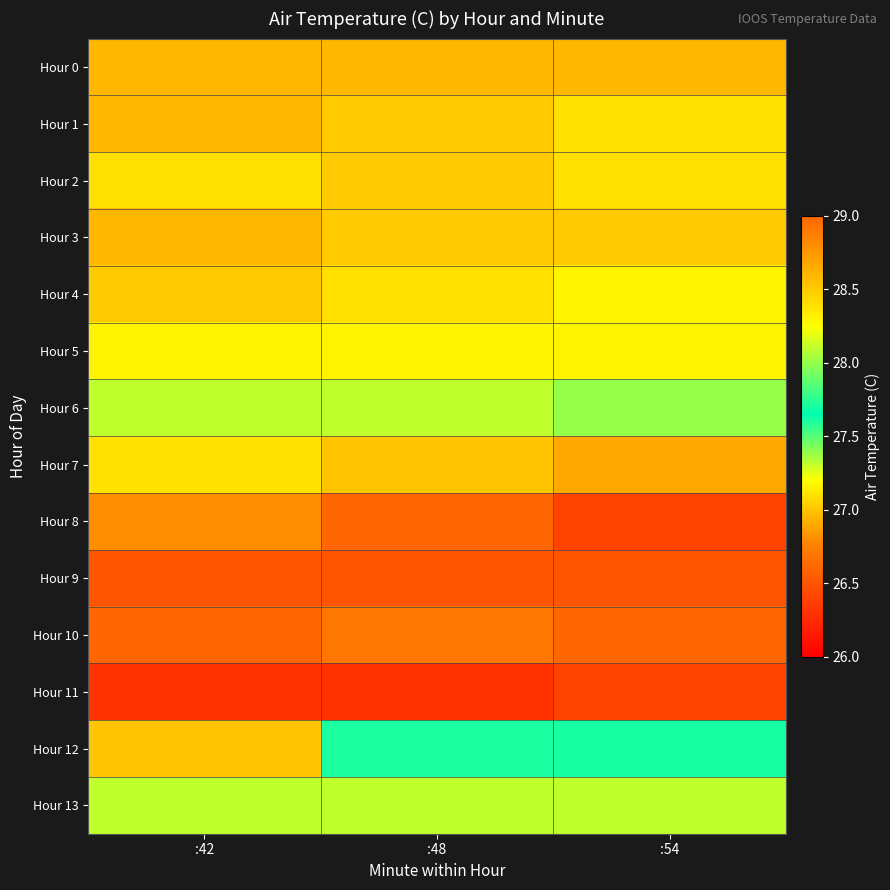

Reading right to left, extract all data points from this chart.

Hour 0: :54=28.6	:48=28.6	:42=28.6
Hour 1: :54=28.4	:48=28.5	:42=28.6
Hour 2: :54=28.4	:48=28.5	:42=28.4
Hour 3: :54=28.5	:48=28.5	:42=28.6
Hour 4: :54=28.3	:48=28.4	:42=28.5
Hour 5: :54=28.3	:48=28.3	:42=28.3
Hour 6: :54=28.0	:48=28.1	:42=28.1
Hour 7: :54=26.9	:48=27.0	:42=27.1
Hour 8: :54=26.4	:48=26.6	:42=26.8
Hour 9: :54=26.5	:48=26.5	:42=26.5
Hour 10: :54=26.6	:48=26.7	:42=26.6
Hour 11: :54=26.4	:48=26.3	:42=26.3
Hour 12: :54=27.7	:48=27.6	:42=27.0
Hour 13: :54=28.1	:48=28.1	:42=28.1